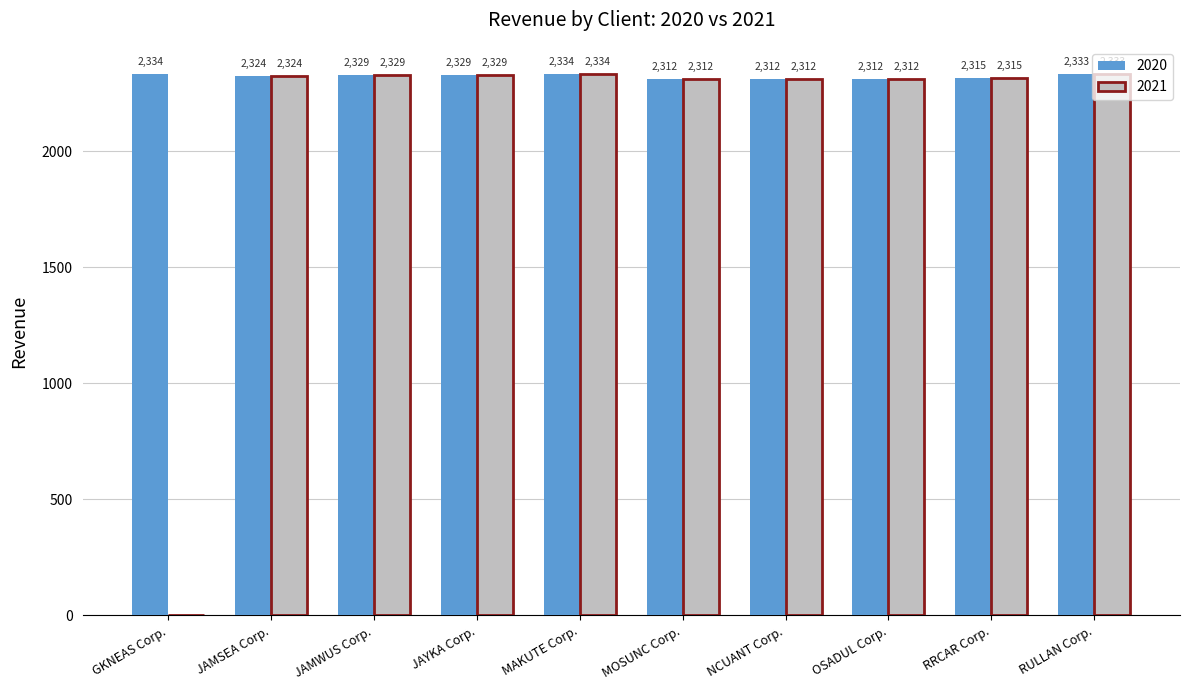

What is the maximum value for 2021?

2334.0